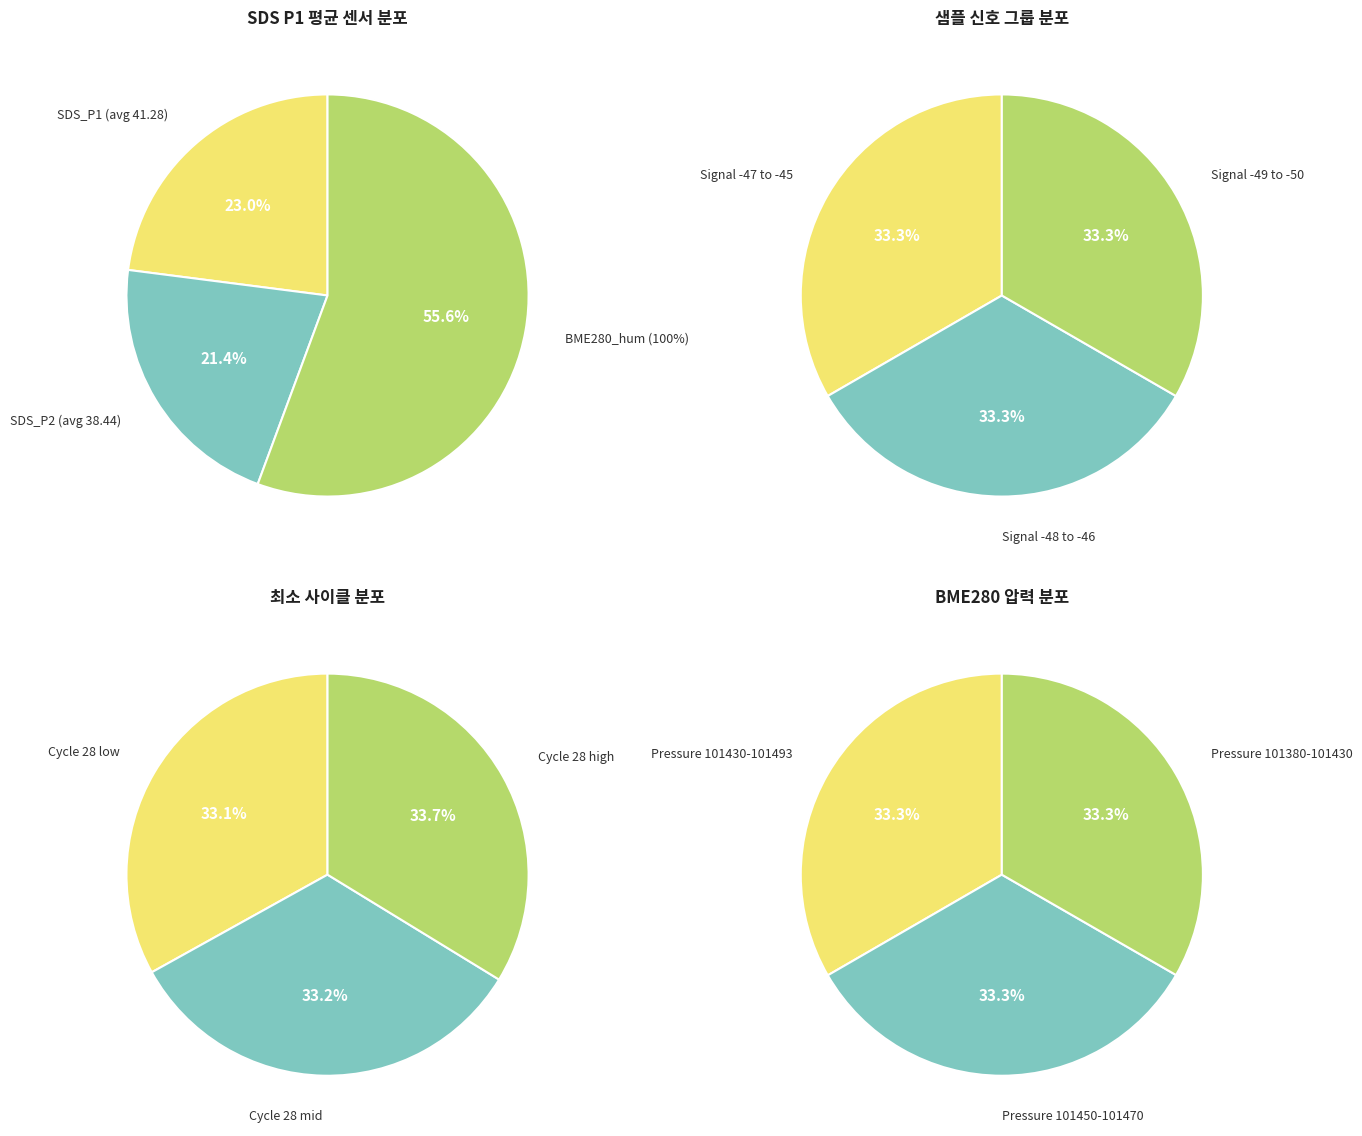

What is the change in value from SDS_P1 to BME280_humidity?

+58.7